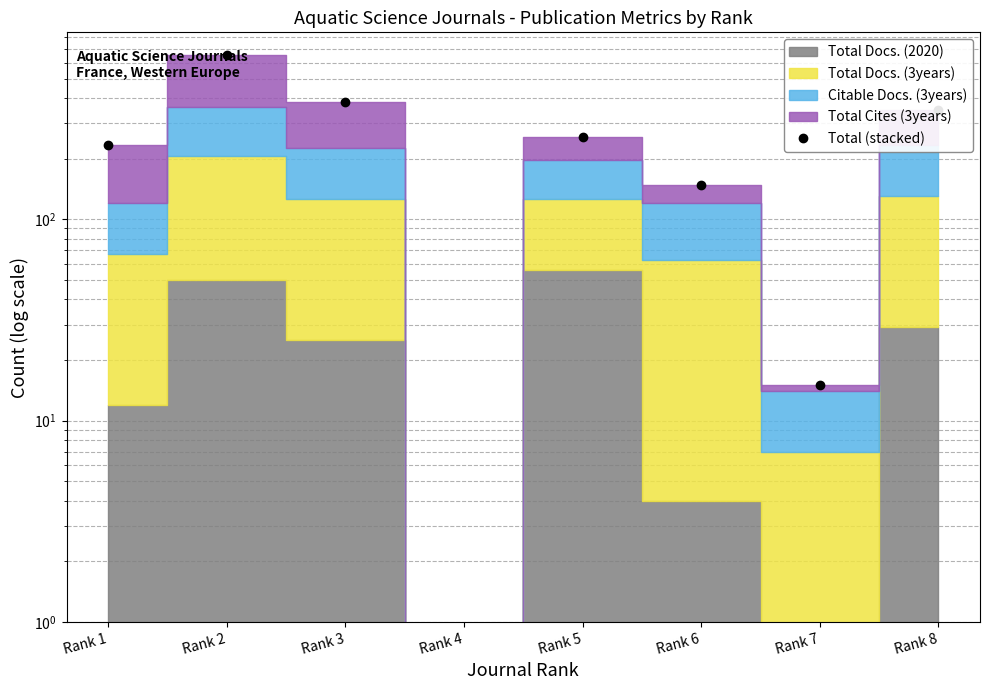

Which has a higher value, Rank 6 or Rank 5?

Rank 5